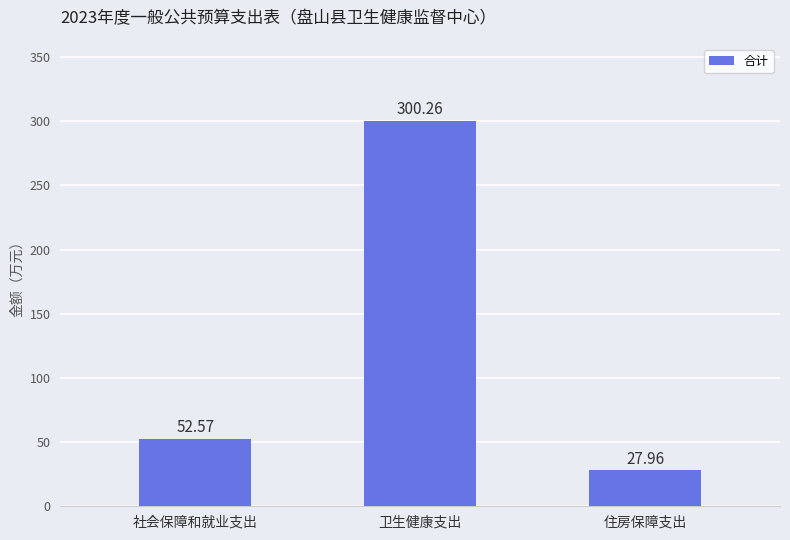

What is the difference between the maximum and minimum values?

272.3